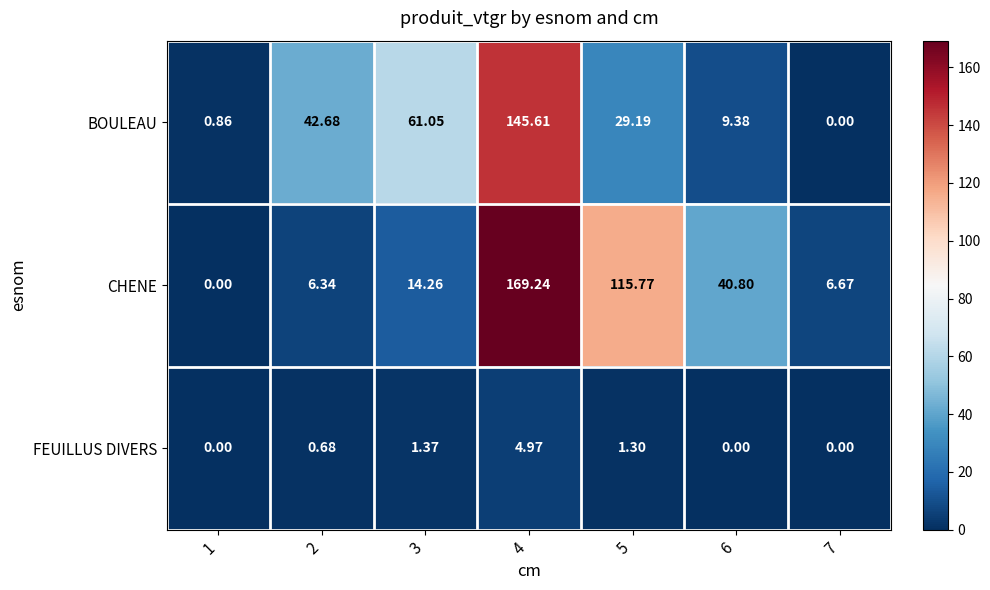

Is the value of CHENE at 7 greater than the value of BOULEAU at 2?

No